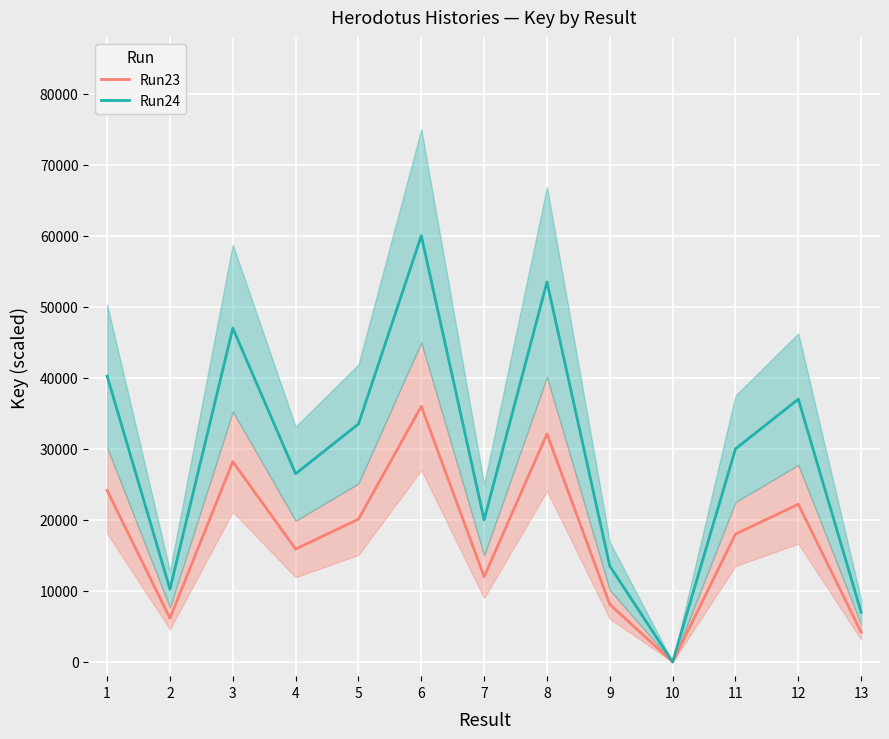

How many distinct data groups are displayed?

2